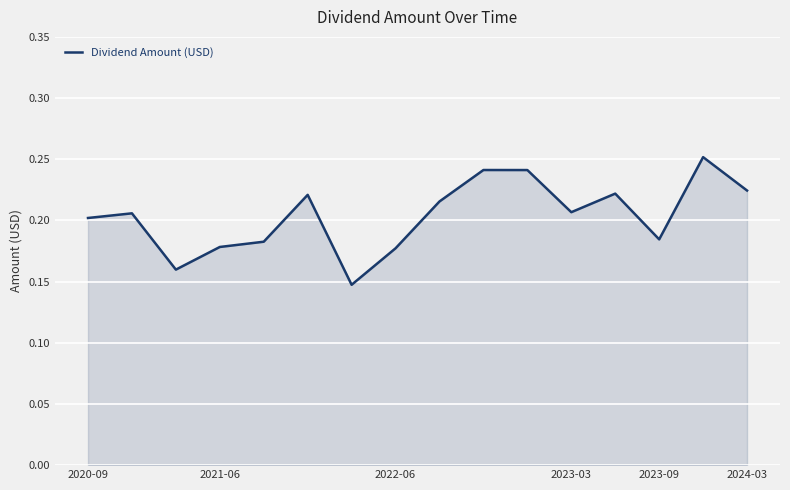

How many lines are shown in the chart?

1